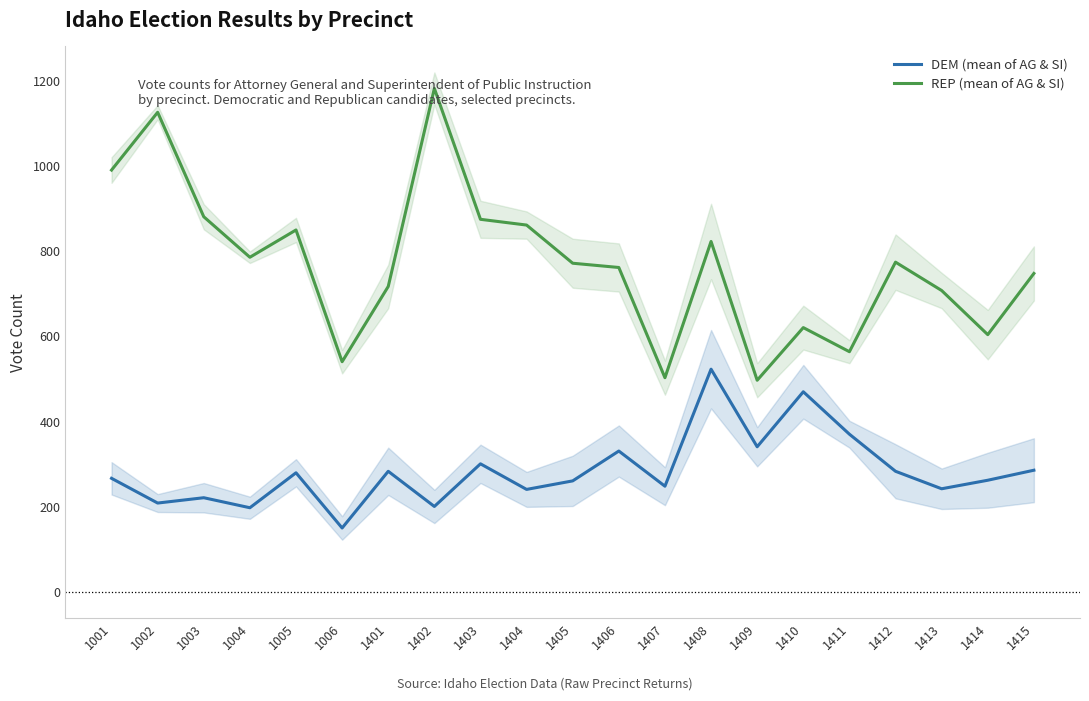

True or false: REP (mean of AG & SI) and DEM (mean of AG & SI) intersect in this chart.

False